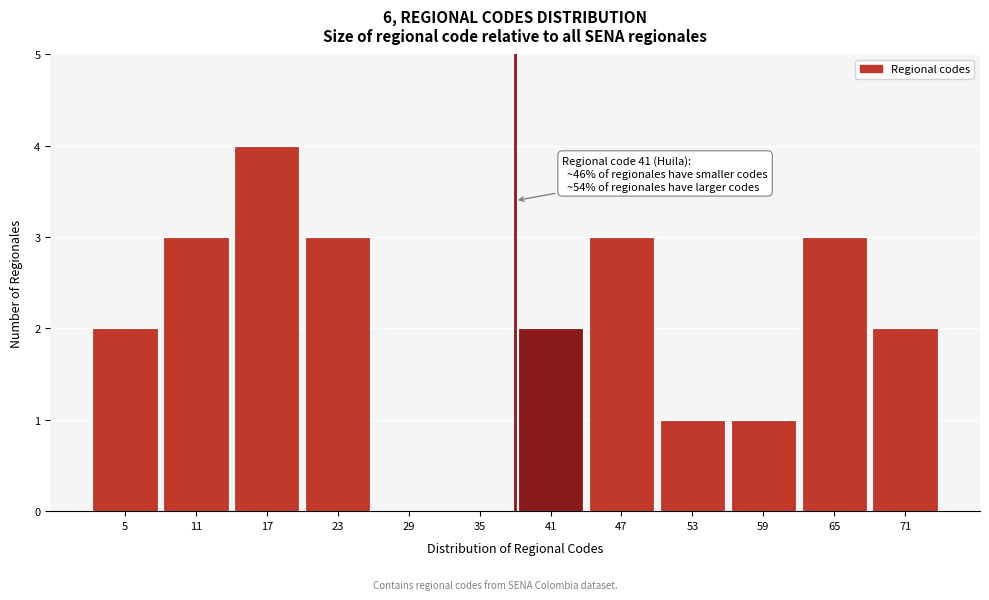

Reading right to left, what are all the values shown in this chart?

71=2	65=3	59=1	53=1	47=3	41=2	35=0	29=0	23=3	17=4	11=3	5=2